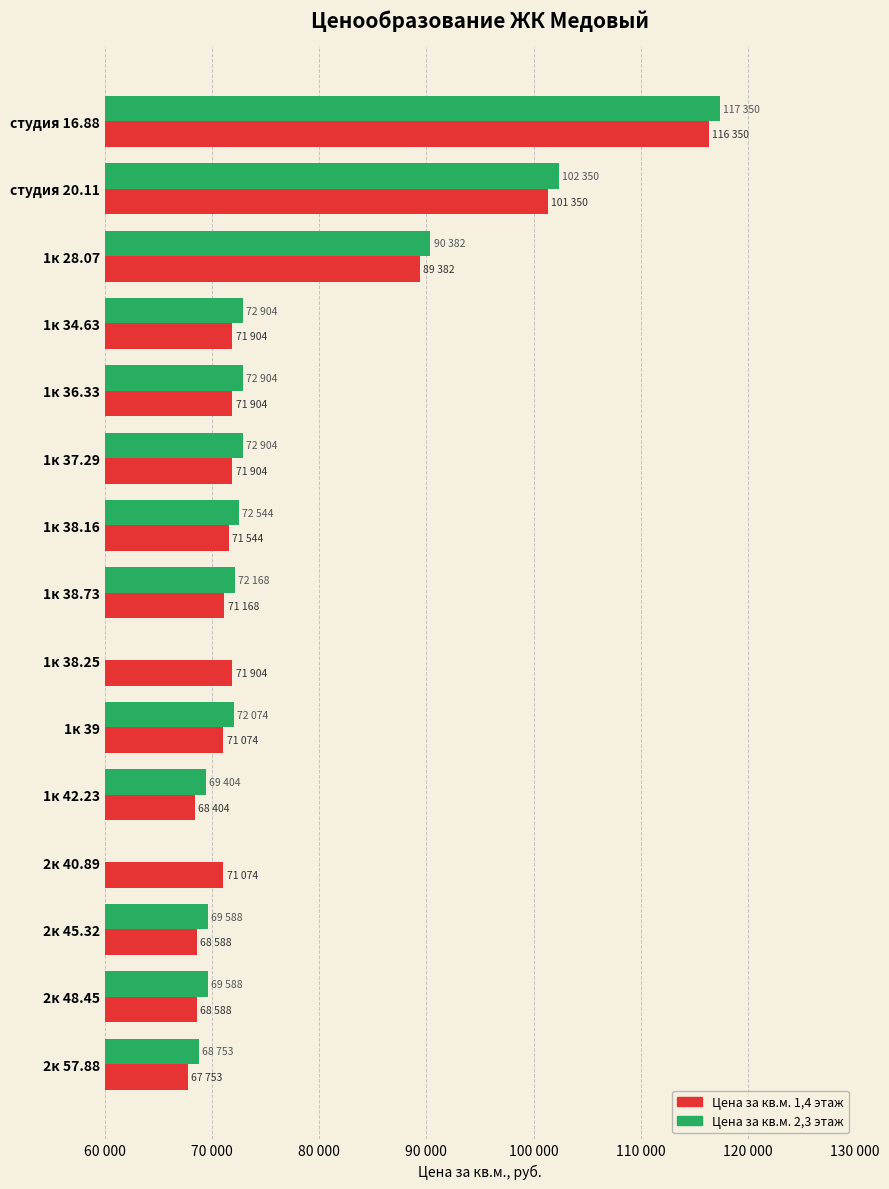

Which series has the largest range (max minus min)?

Цена за кв.м. 1,4 этаж